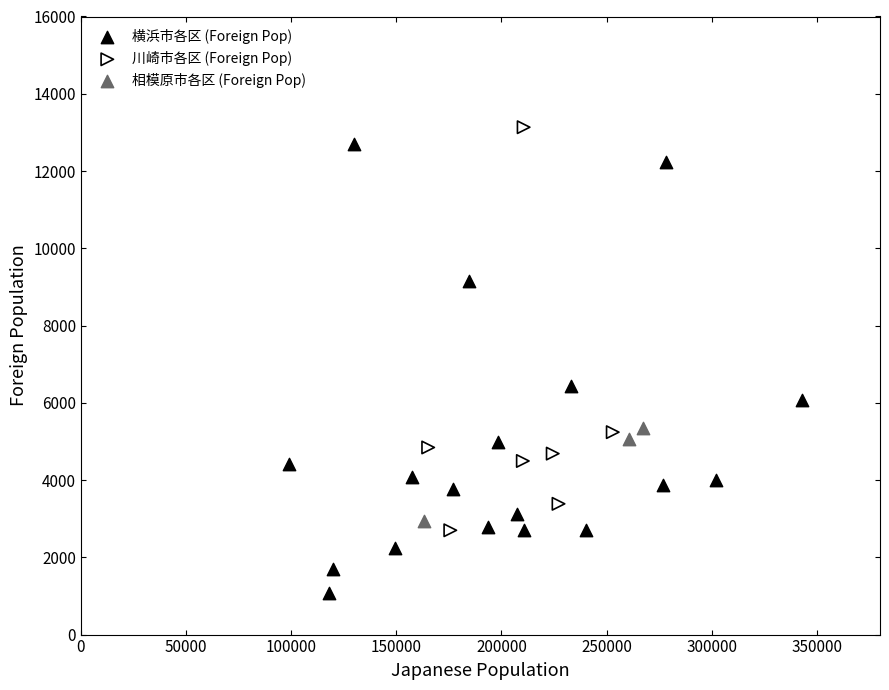

What are all the series names shown in the legend?

横浜市各区 (Foreign Pop), 川崎市各区 (Foreign Pop), 相模原市各区 (Foreign Pop)